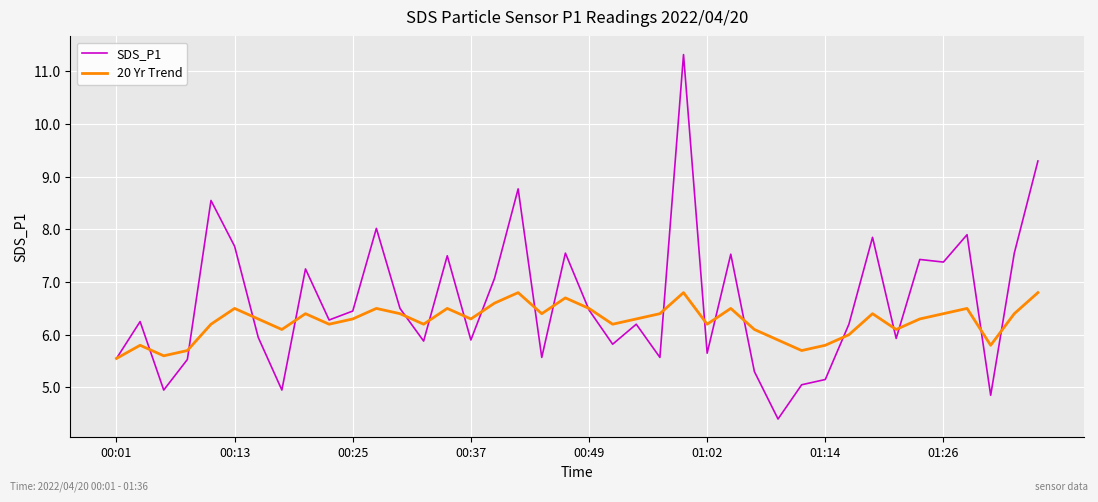

Which series has the widest spread of values?

SDS_P1